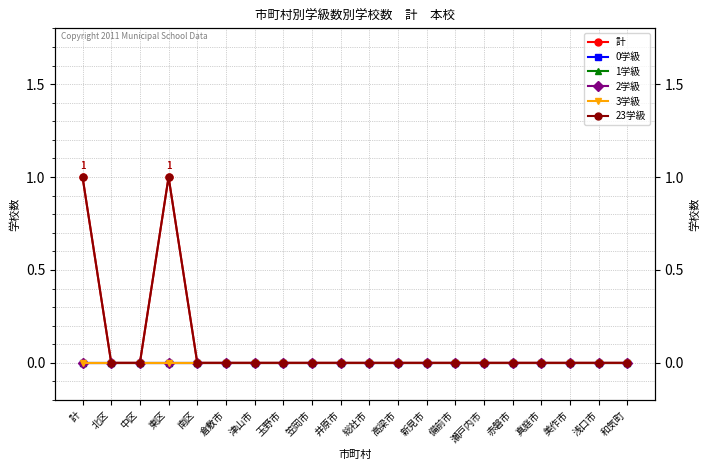

At which category is the sum across all series the highest?

計